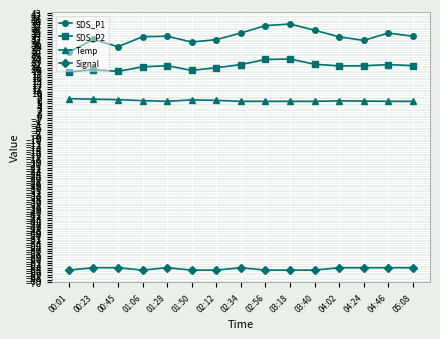

True or false: SDS_P1 and Temp cross at least once.

False